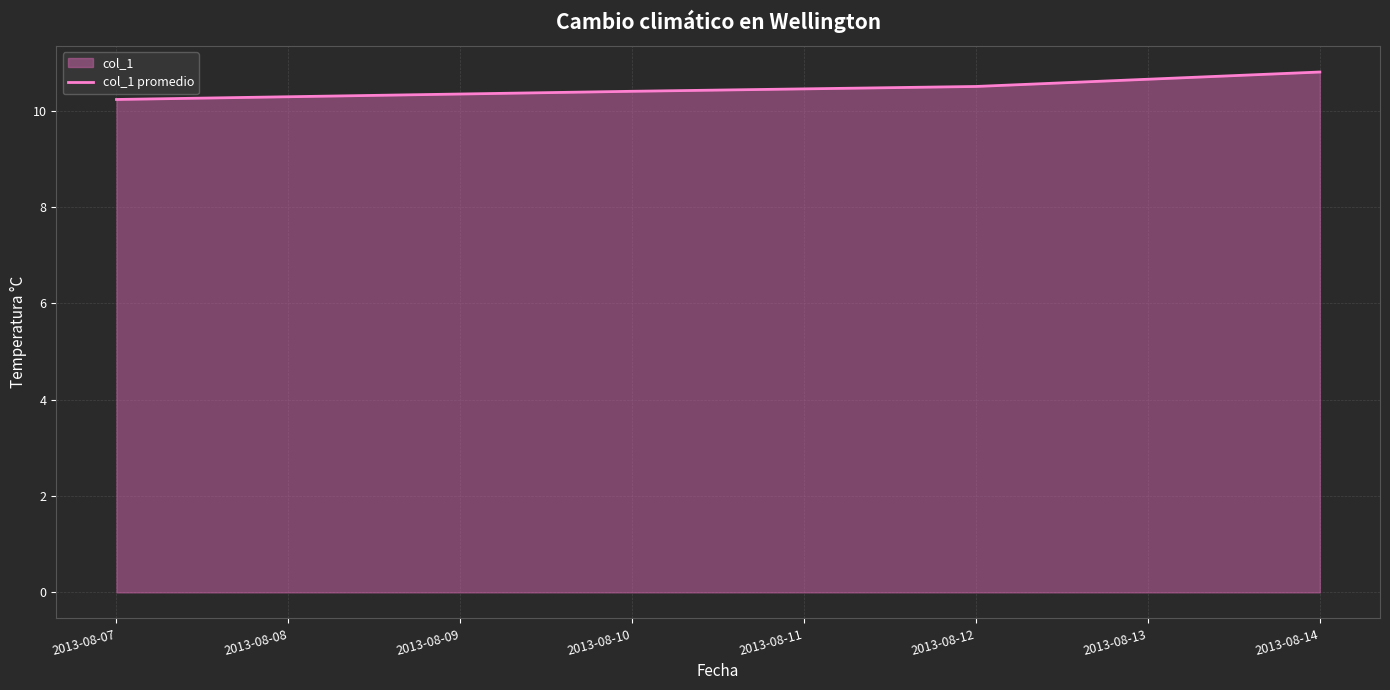

What is the change in value from 2013-08-12 to 2013-08-14?

+0.3